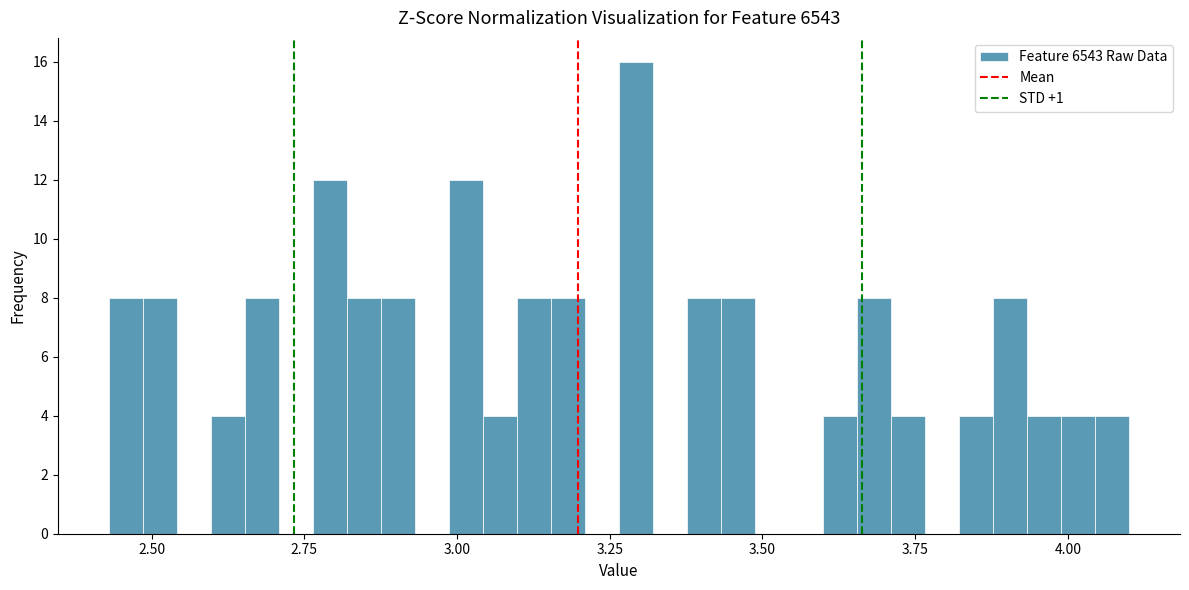

Read against the x-axis, roughly where is the centre of the tallest bar?

3.30